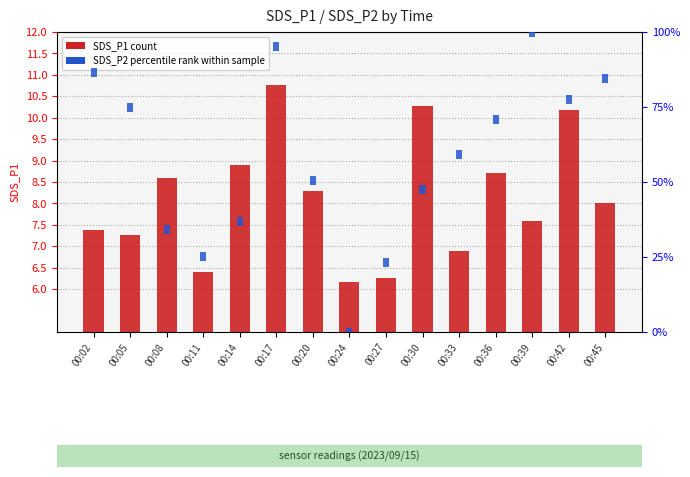

Where is SDS_P2 (percentile rank) nearest to the value 3?

00:02